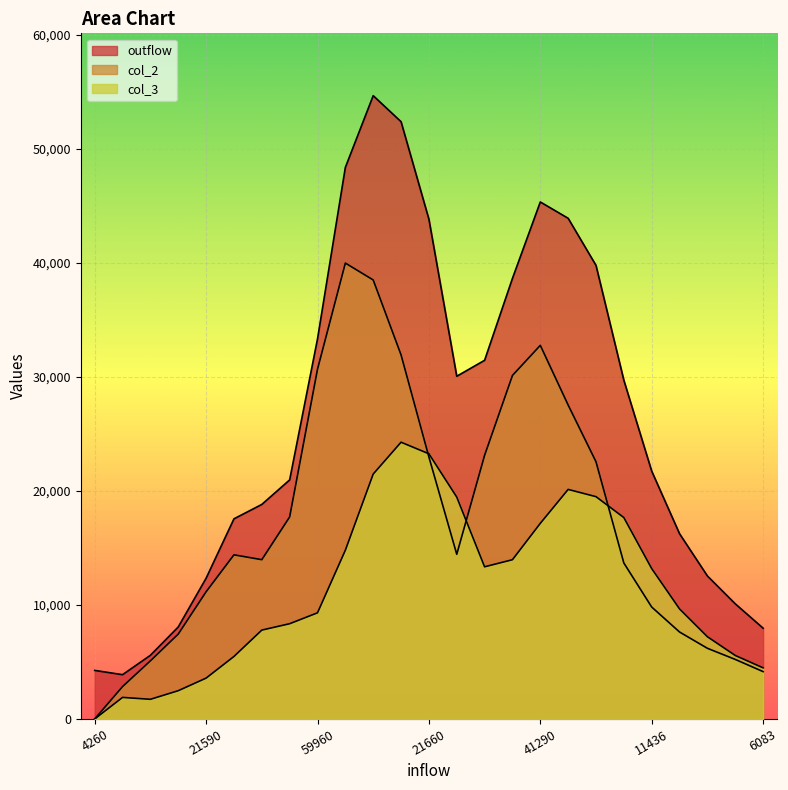

True or false: col_3 and outflow cross at least once.

False